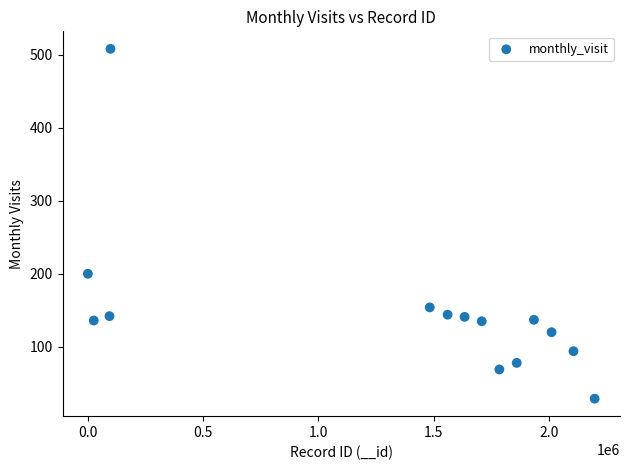

What is the range of X values (max minus min)?

2197121